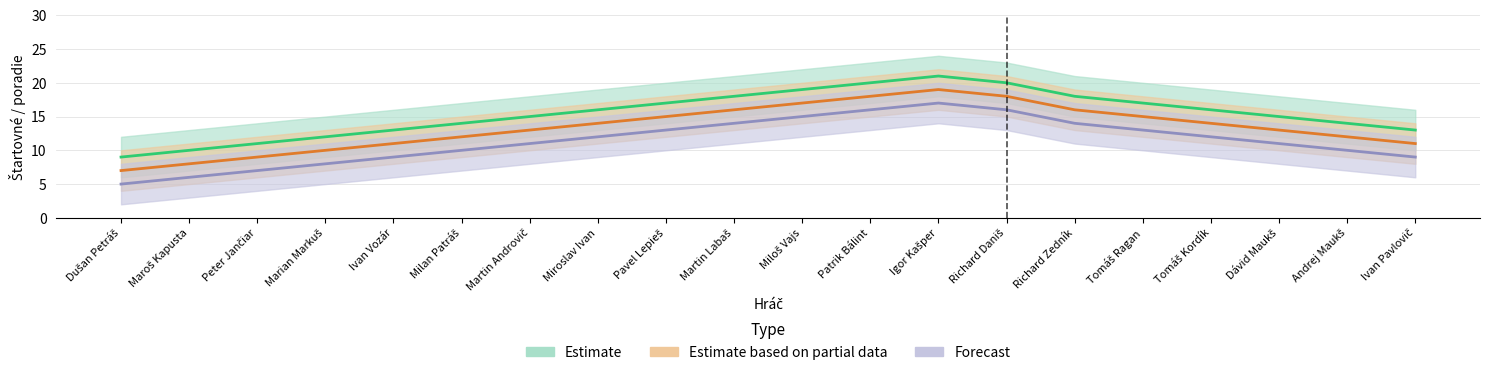

Is the value of Estimate at Ivan Vozár greater than the value of Forecast at Maroš Kapusta?

Yes